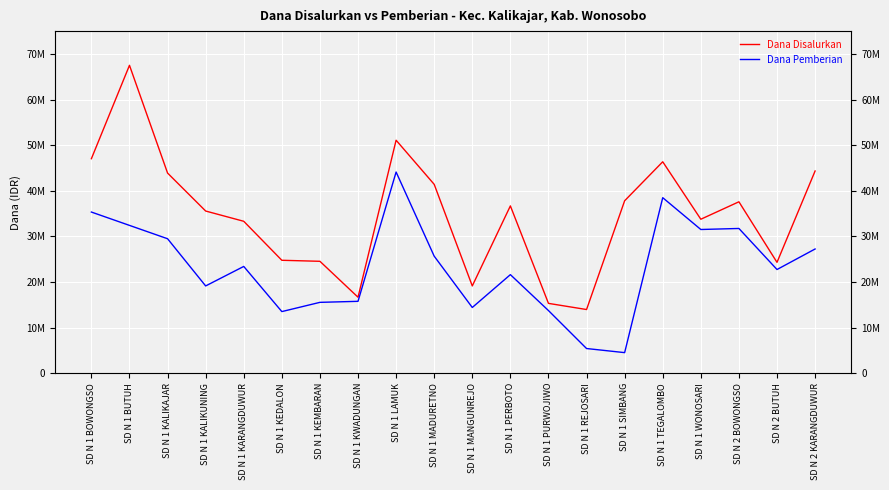

Which series changed the most between SD N 1 BOWONGSO and SD N 1 LAMUK?

Dana Pemberian